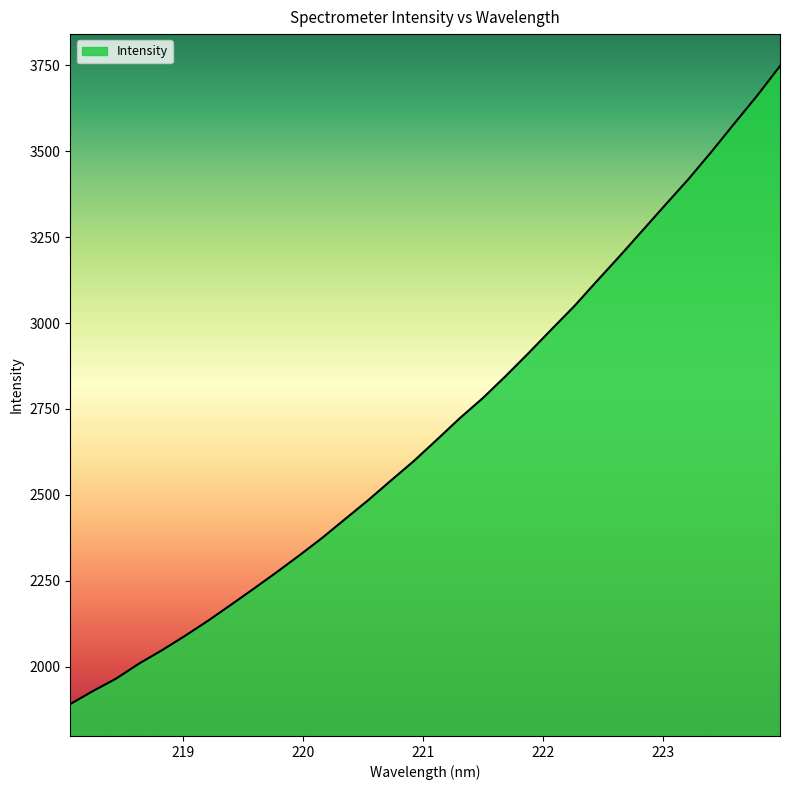

What is the difference between the second highest and minimum values?

1770.2